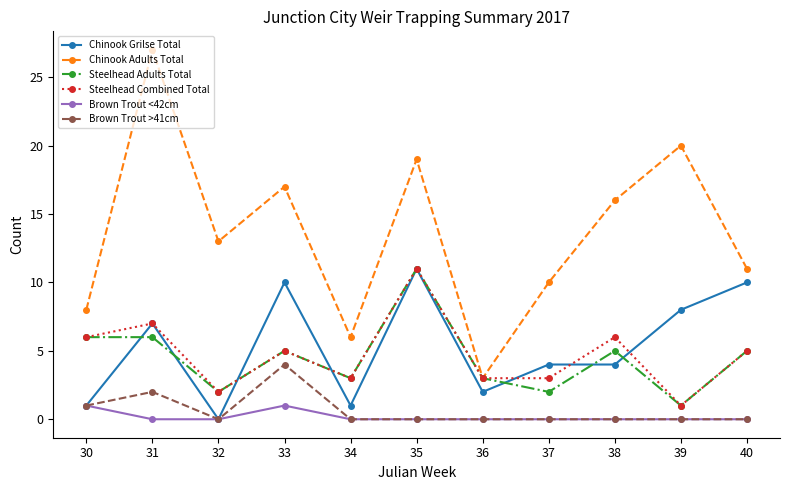

Between 31 and 36, which series saw the biggest shift?

Chinook Adults Total